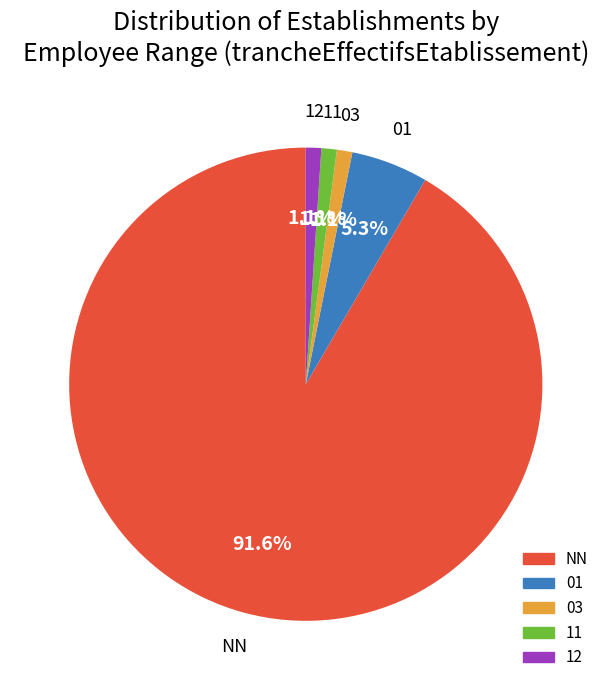

How many segments does this pie chart have?

5